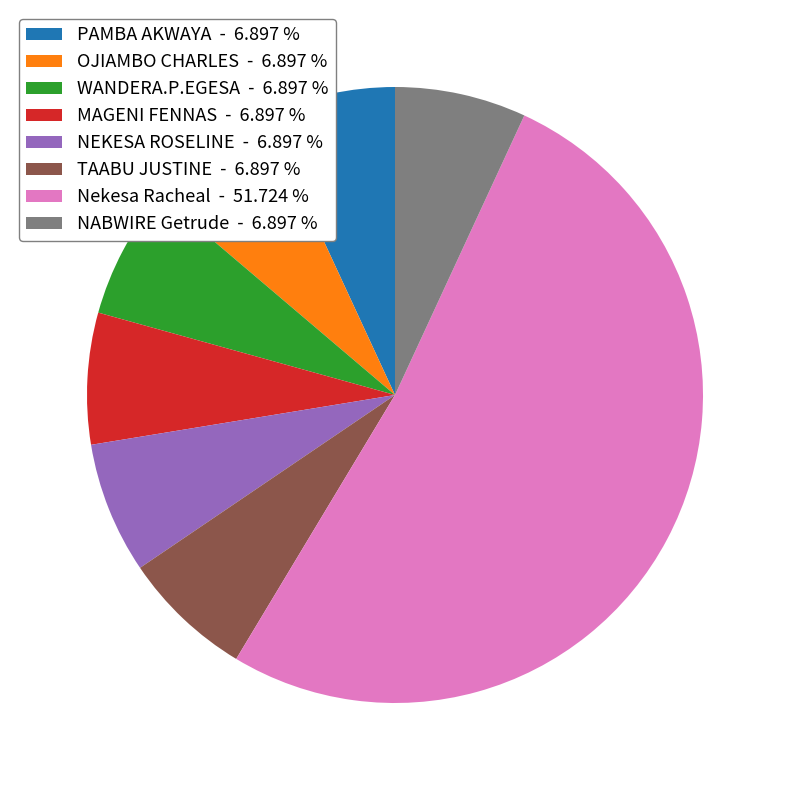

Which slice is the largest?

Nekesa Racheal - 51.724 %